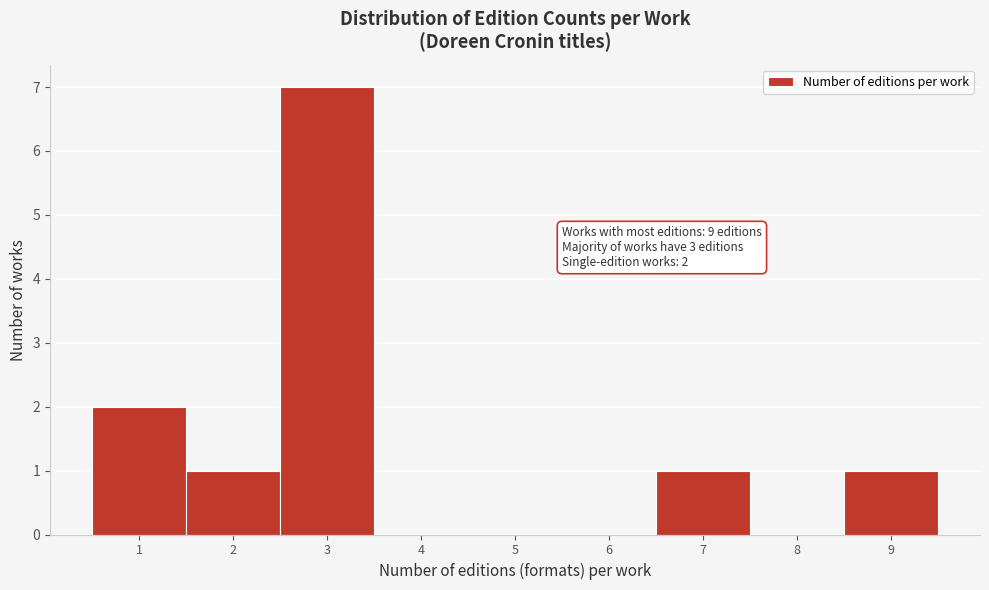

Which range on the x-axis has the tallest bar?

2.5 to 3.5